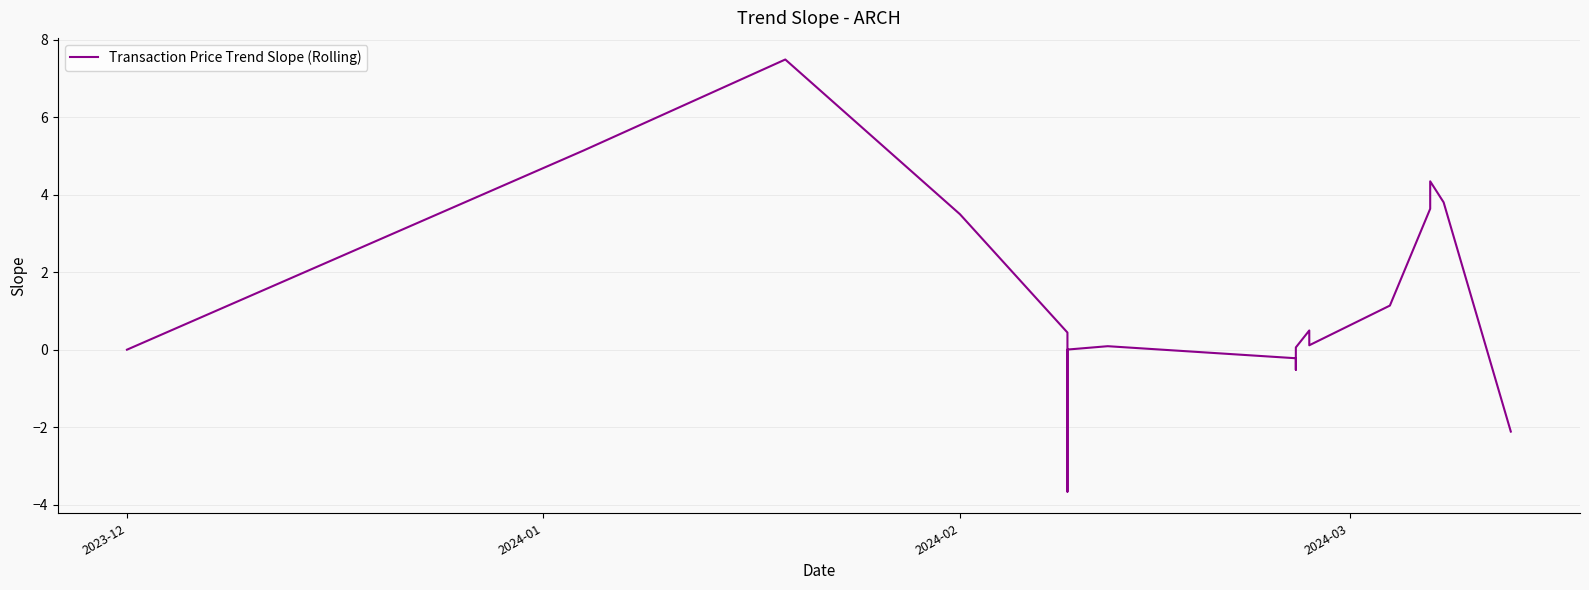

Does the chart have visible grid lines?

Yes